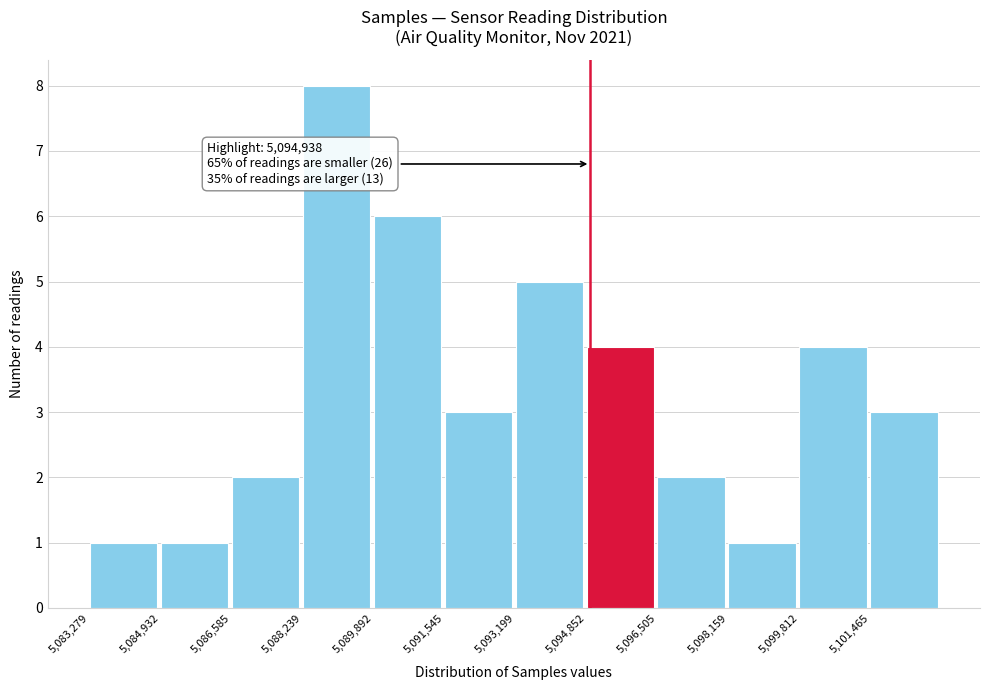

Which range on the x-axis has the tallest bar?

5088200 to 5089800